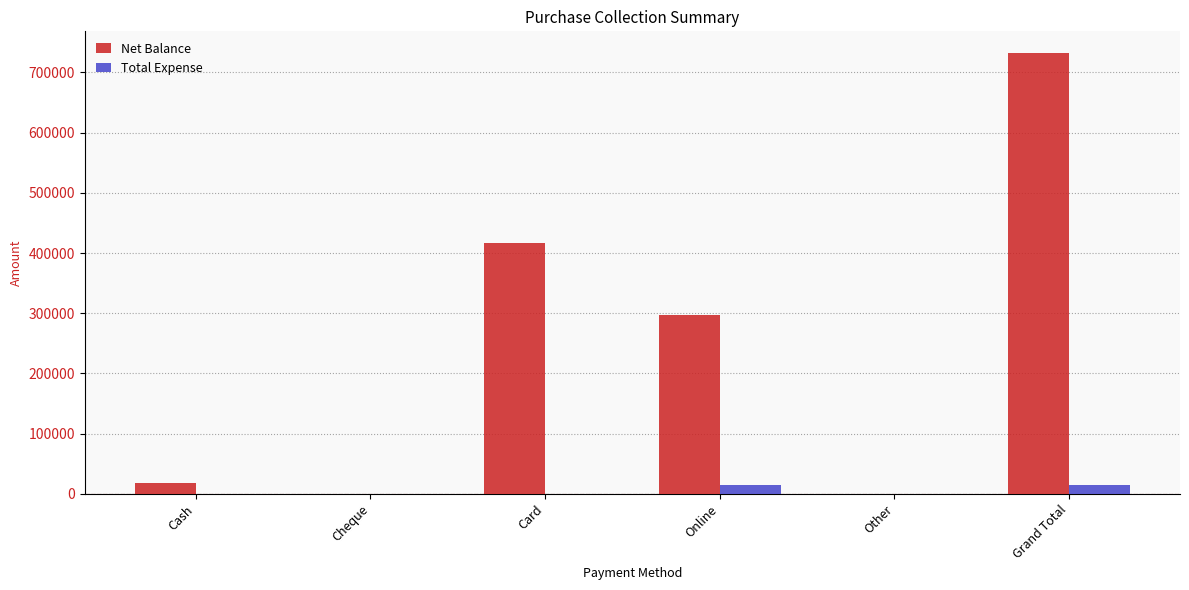

Count the Total Expense values in the range 0 to 15000.

6